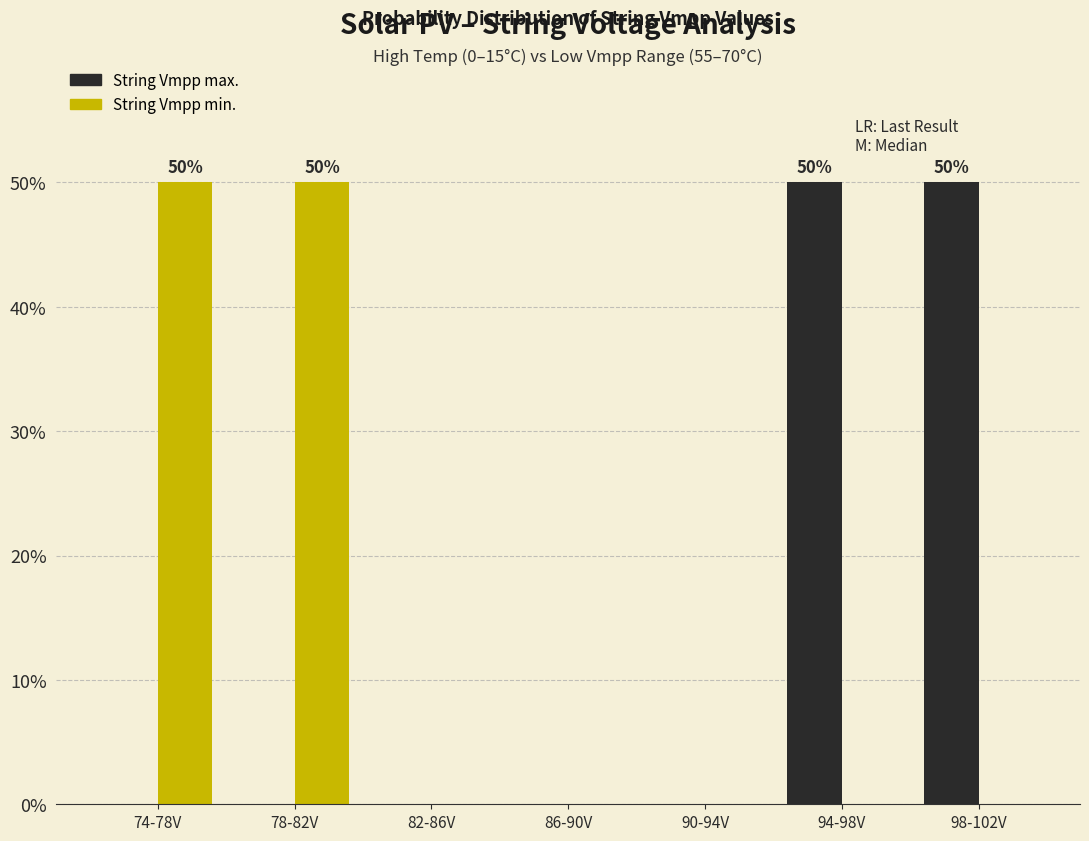

Reading left to right, extract all data points from this chart.

String Vmpp max.: 74-78V=0	78-82V=0	82-86V=0	86-90V=0	90-94V=0	94-98V=50	98-102V=50
String Vmpp min.: 74-78V=50	78-82V=50	82-86V=0	86-90V=0	90-94V=0	94-98V=0	98-102V=0